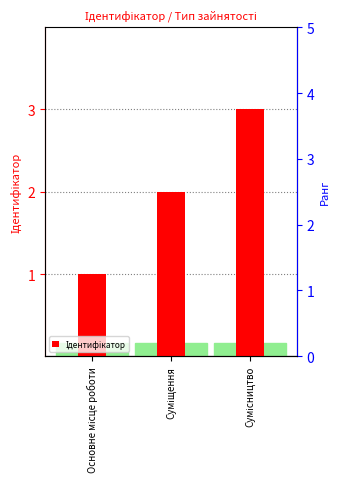

List the labels in order of value, largest first.

Сумісництво, Суміщення, Основне місце роботи